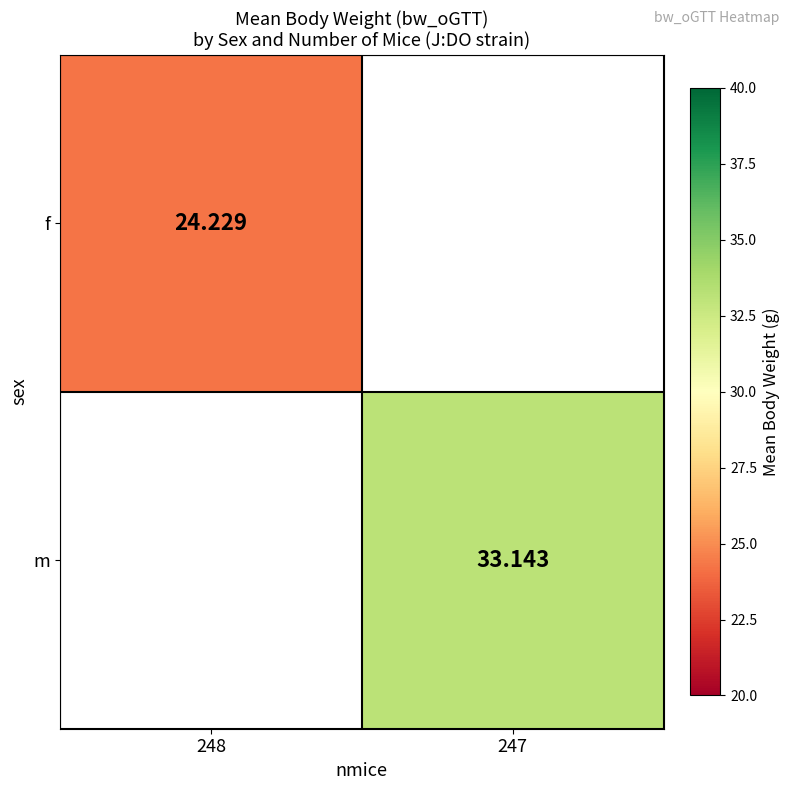

How many distinct data groups are displayed?

2